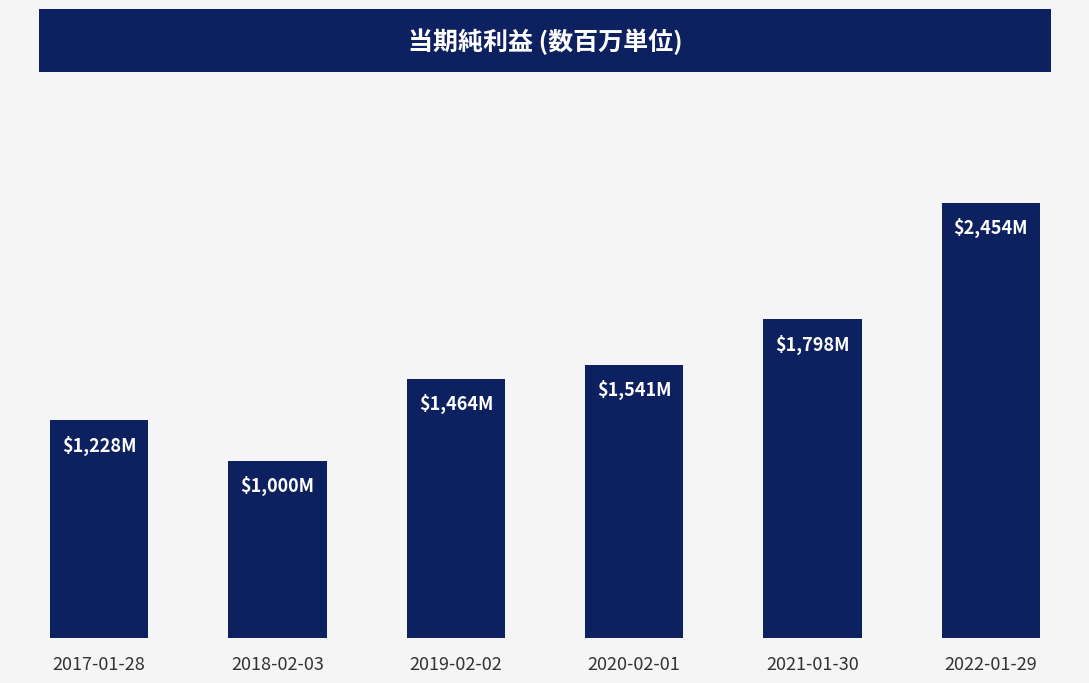

The value at 2020-02-01 is 1541. True or false?

True